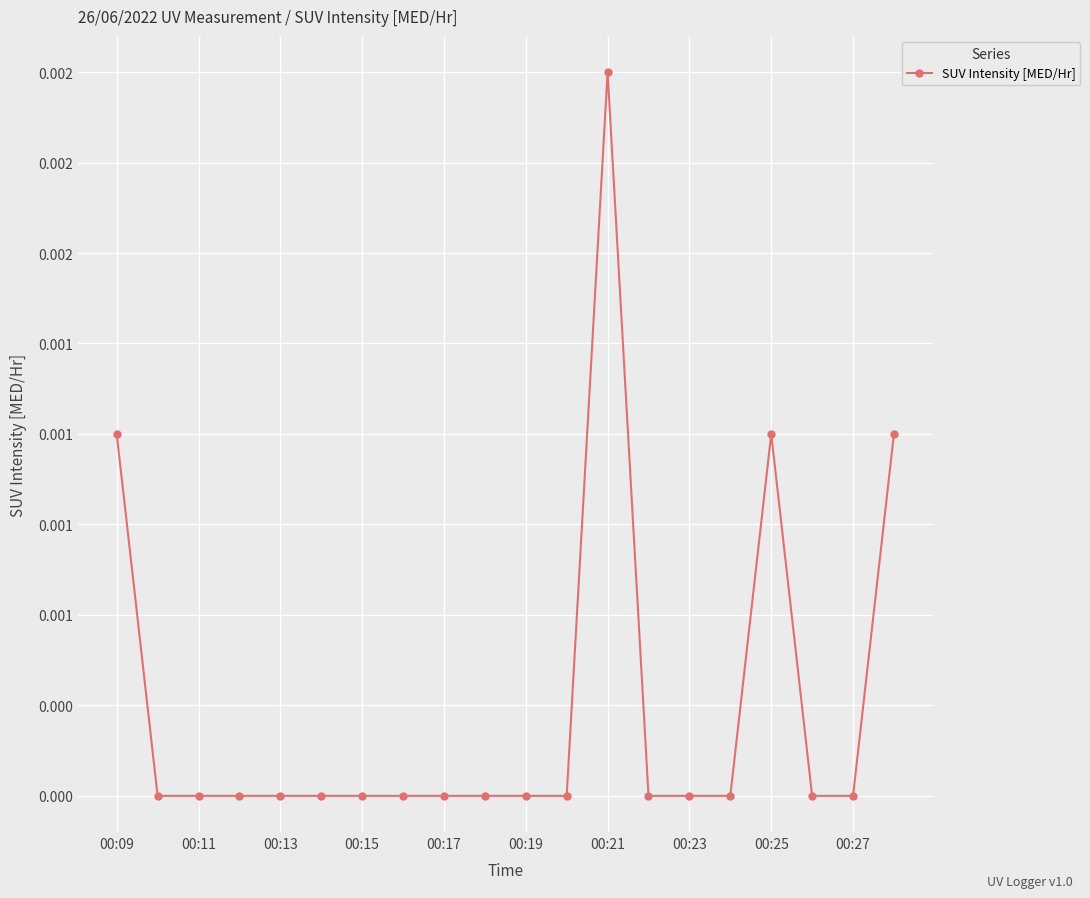

Does the chart have visible grid lines?

Yes